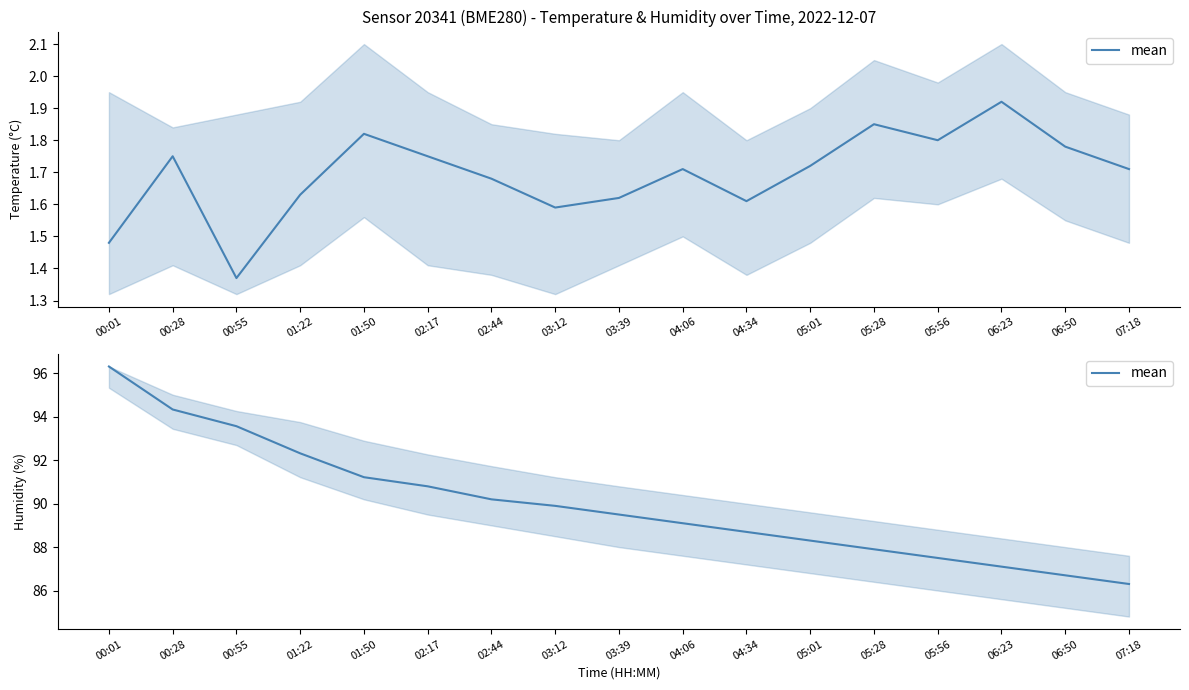

Between 07:18 and 03:12, which is larger?

03:12